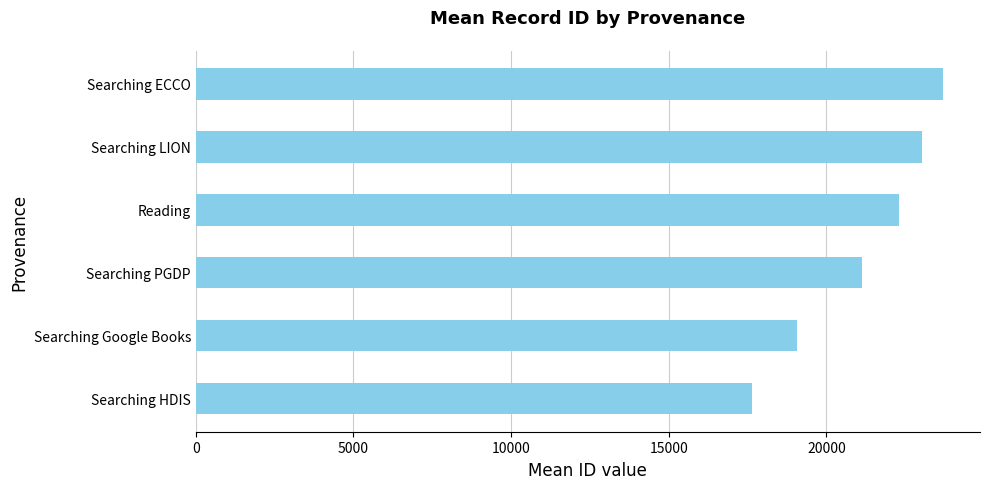

What is the sum of the values at Searching PGDP and Searching LION?

44159